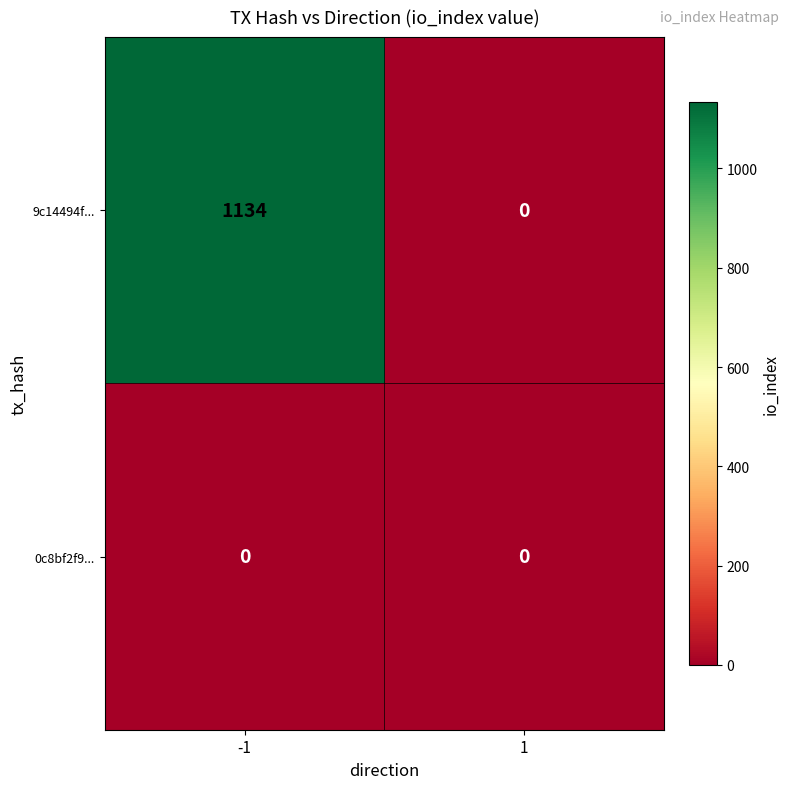

Reading left to right, list all the values displayed in this chart.

9c14494f...: 1134	0
0c8bf2f9...: 0	0